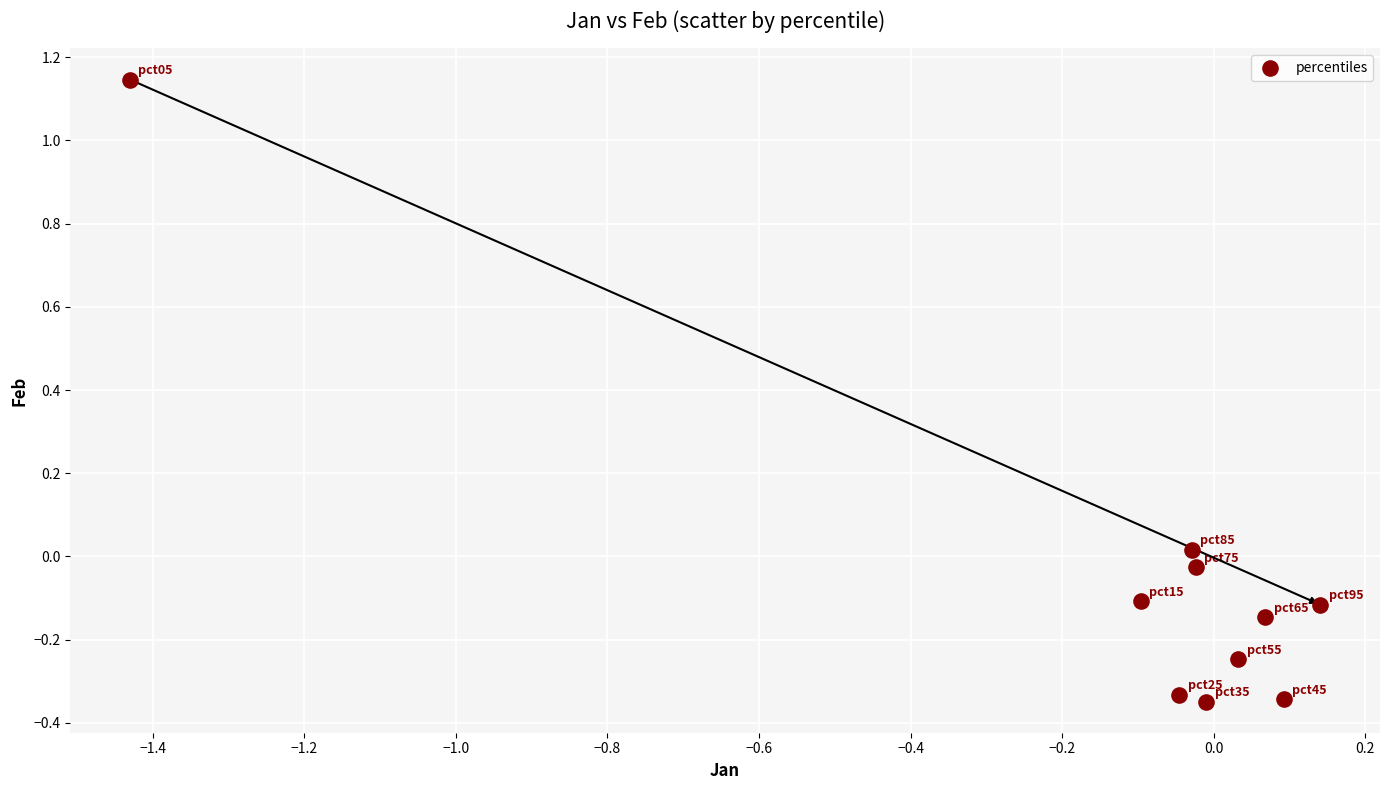

What is the range of X values (max minus min)?

1.6